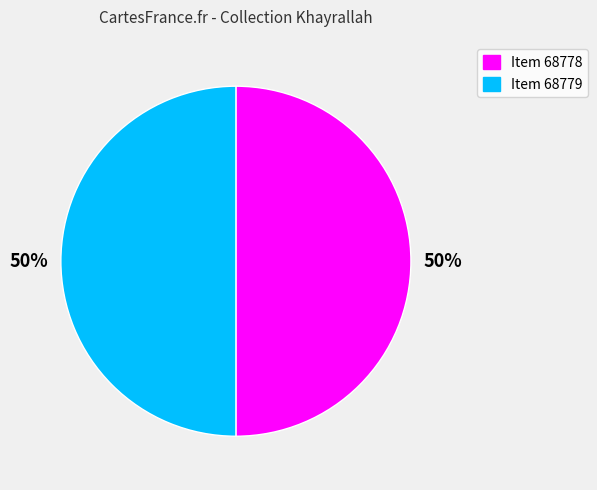

Do Item 68778 and Item 68779 together represent more than half of the pie?

Yes